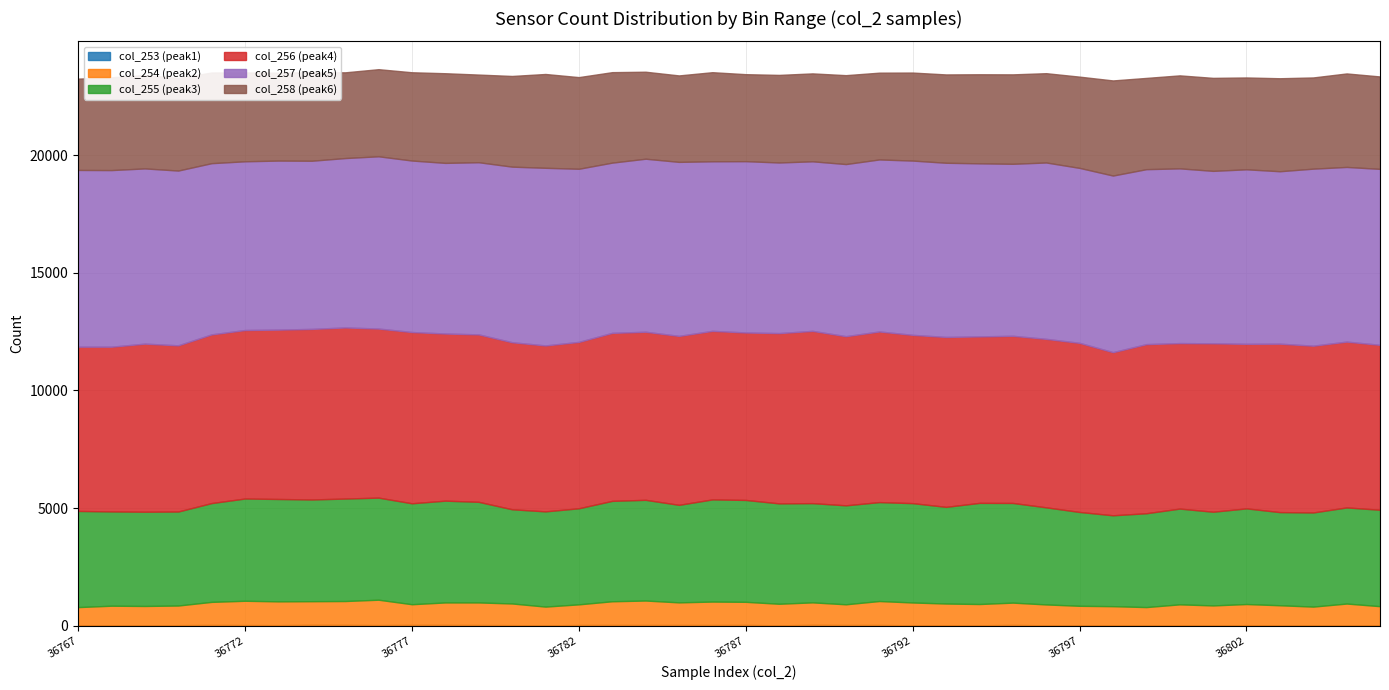

Rank the series by their maximum value, from highest to lowest.

col_257 (peak5), col_256 (peak4), col_255 (peak3), col_258 (peak6), col_254 (peak2), col_253 (peak1)